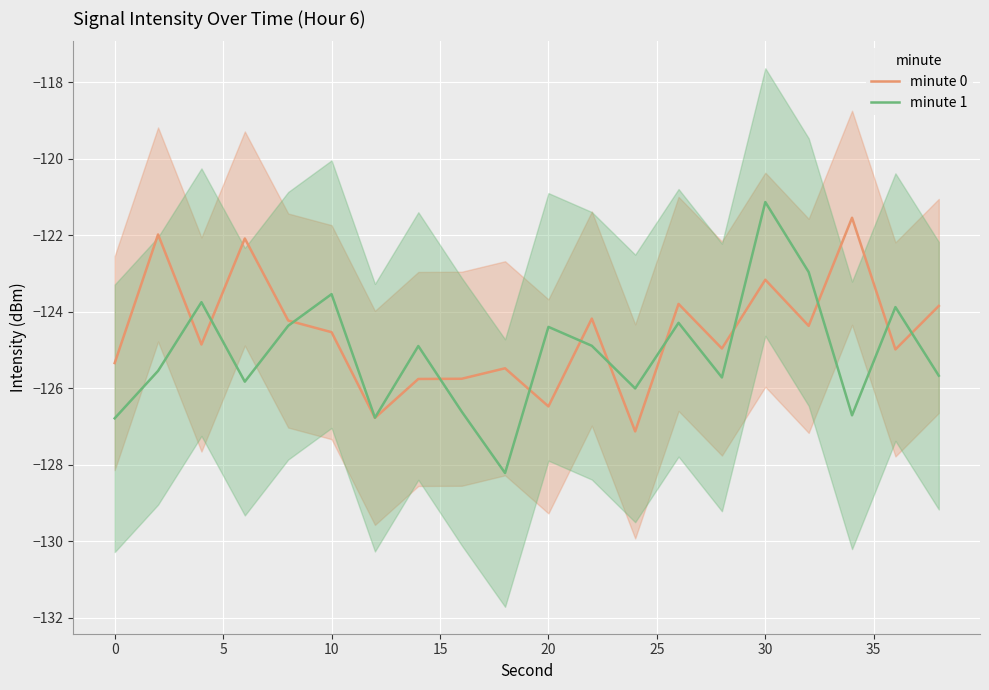

How many values in the minute 1 series are below -124?

15